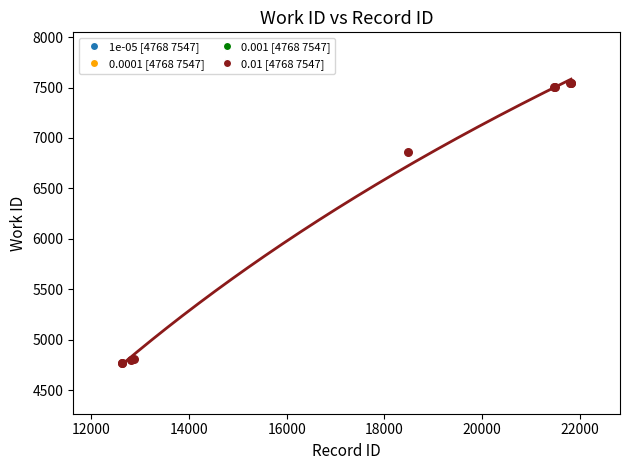

What Y value in the scatter plot is closest to 6157?

6864